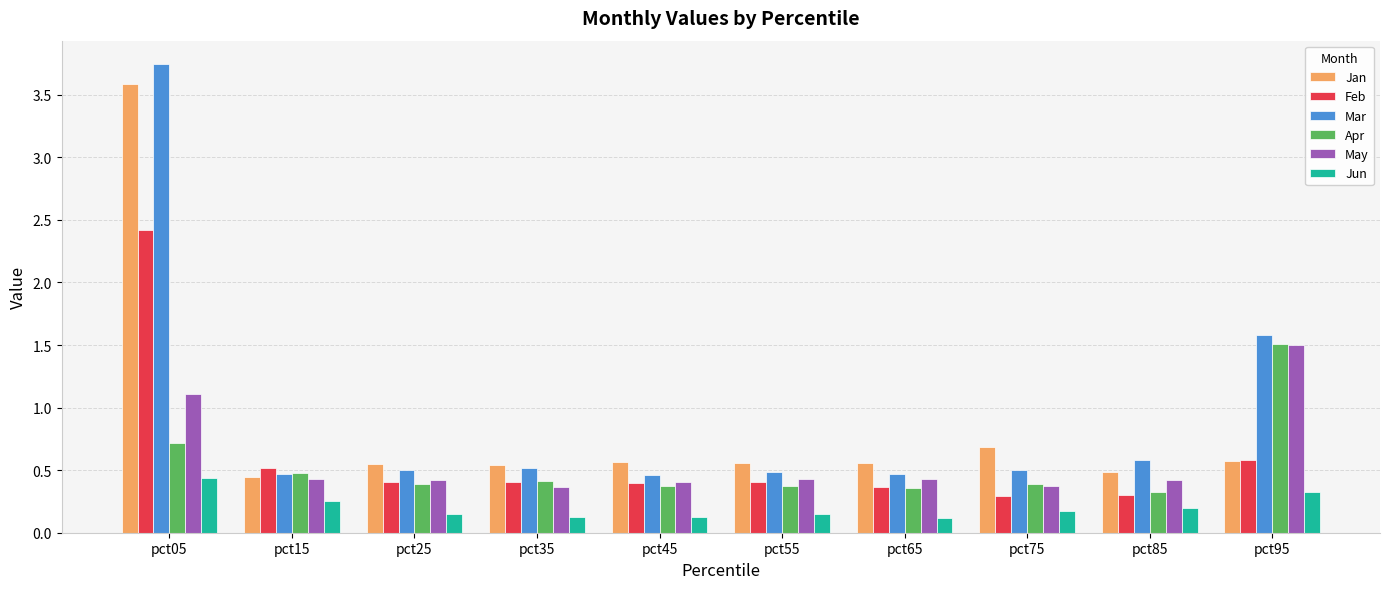

True or false: May has a value of 0.4 at pct15.

True